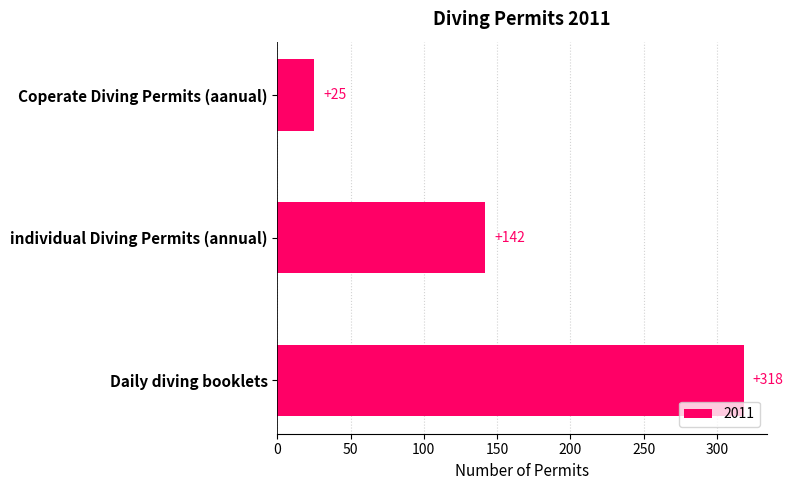

Is it true that the value at Coperate Diving Permits (aanual) is 25?

True